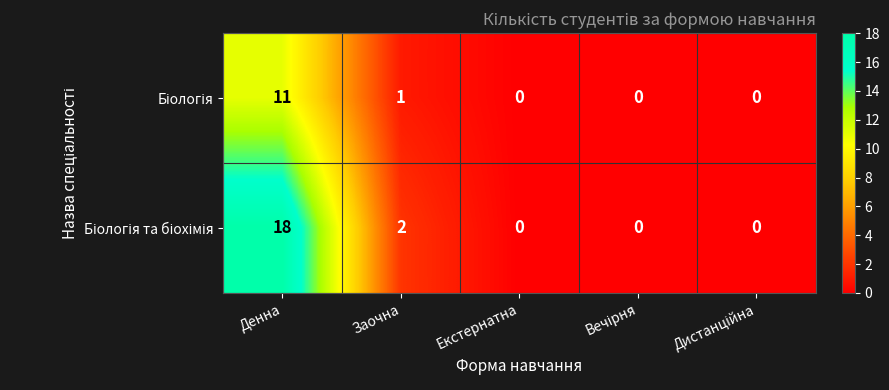

Count the number of data series in this chart.

2